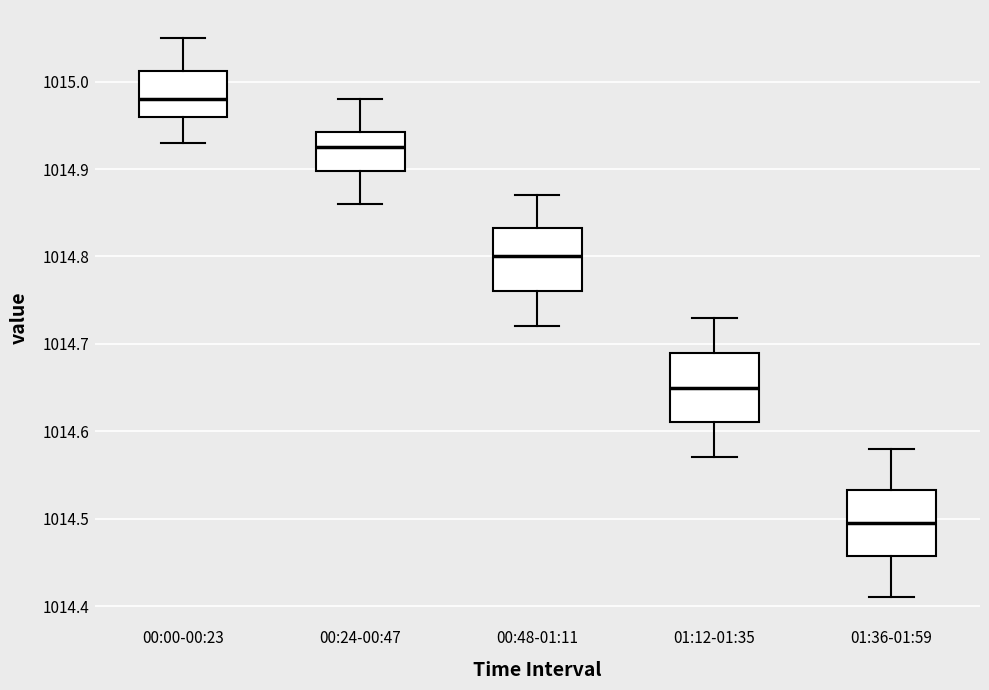

Which box has the lowest median line?

01:36-01:59